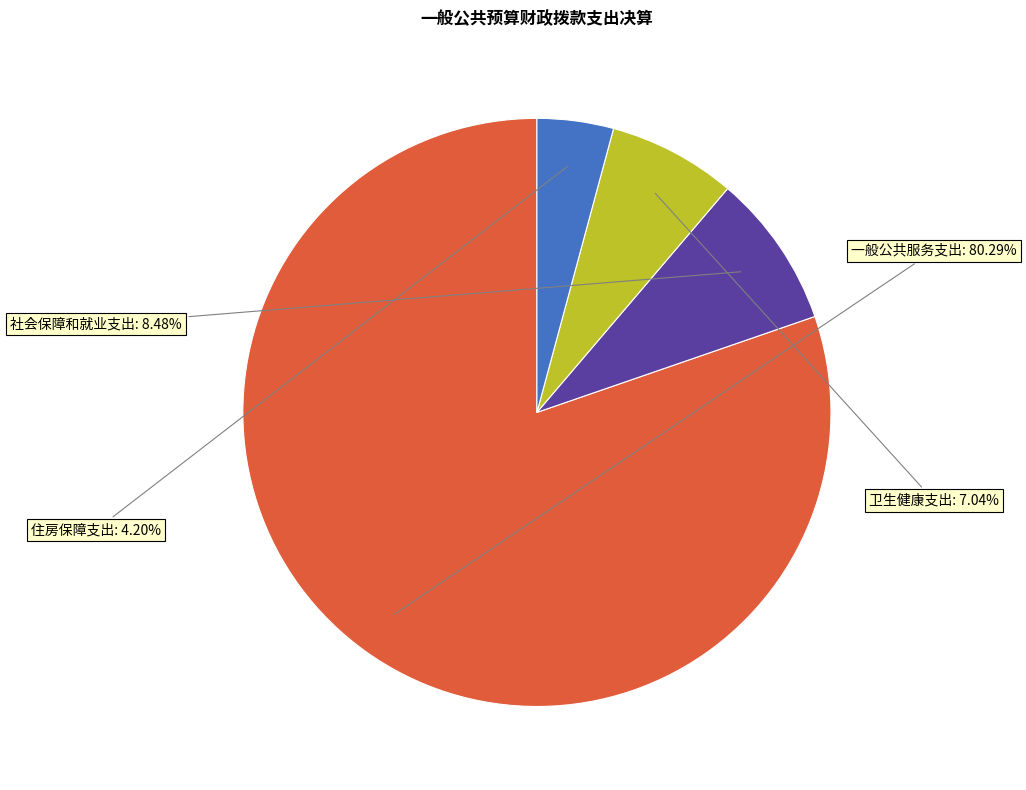

Rank the categories by value from highest to lowest.

一般公共服务支出, 社会保障和就业支出, 卫生健康支出, 住房保障支出